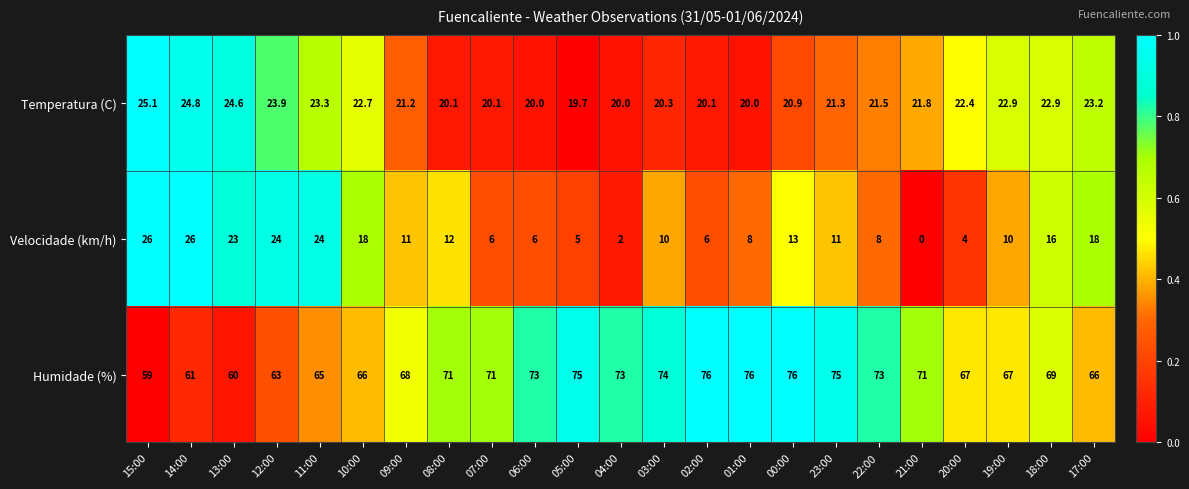

At how many categories does at least one series exceed 0?

23